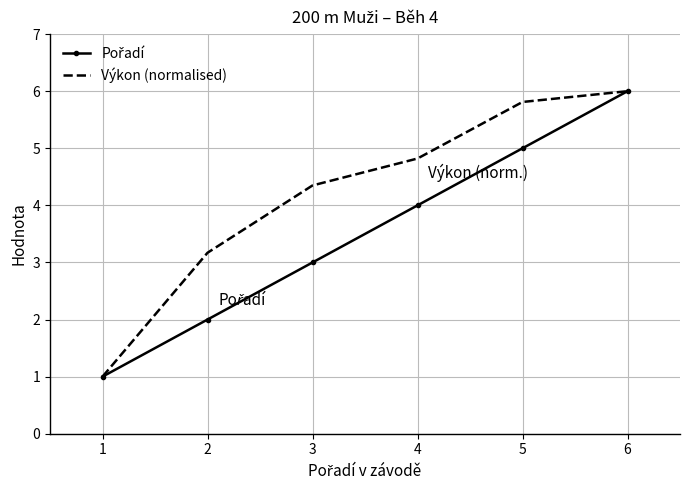

At which label does Výkon (normalised) reach its peak?

6